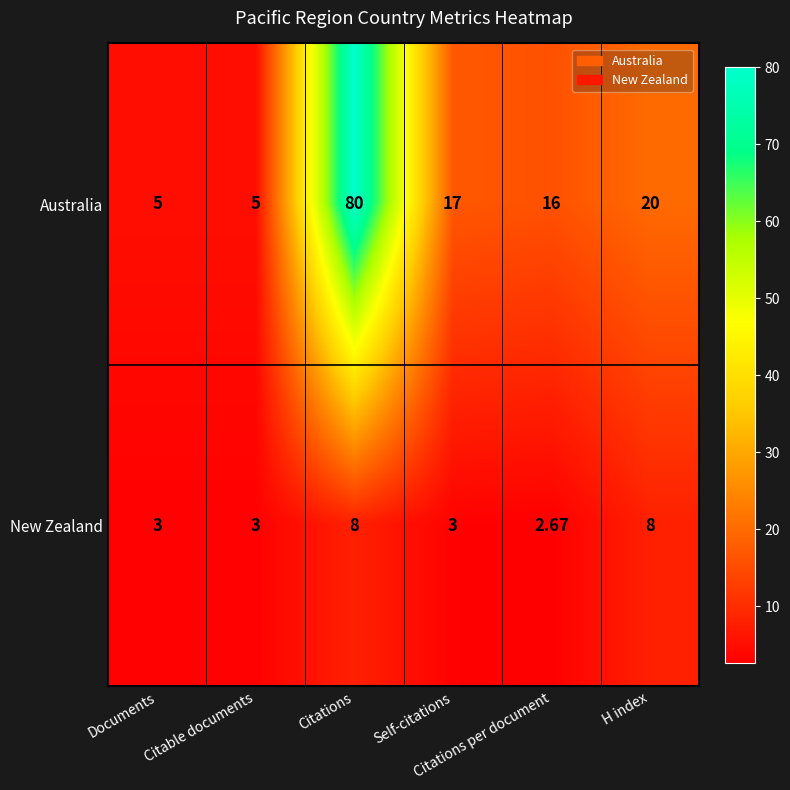

Is it true that New Zealand equals 8.0 at H index?

True